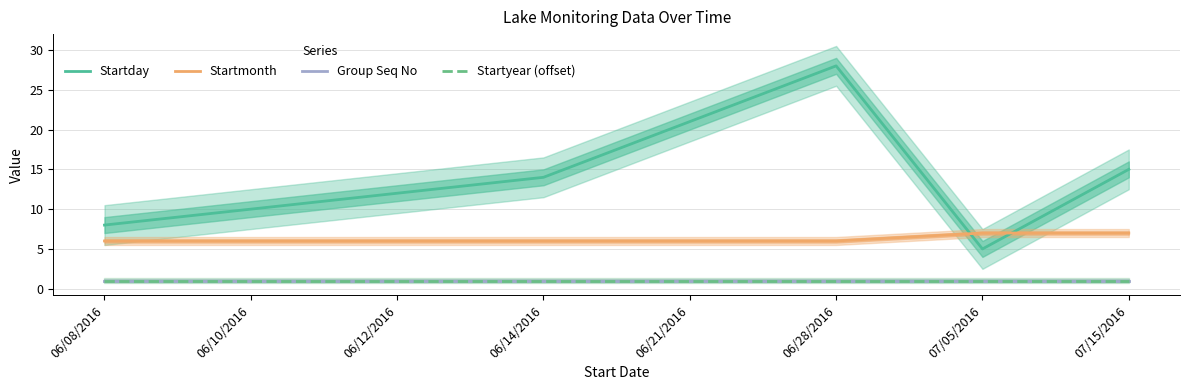

What is the label of the 8th point from the right?

06/08/2016